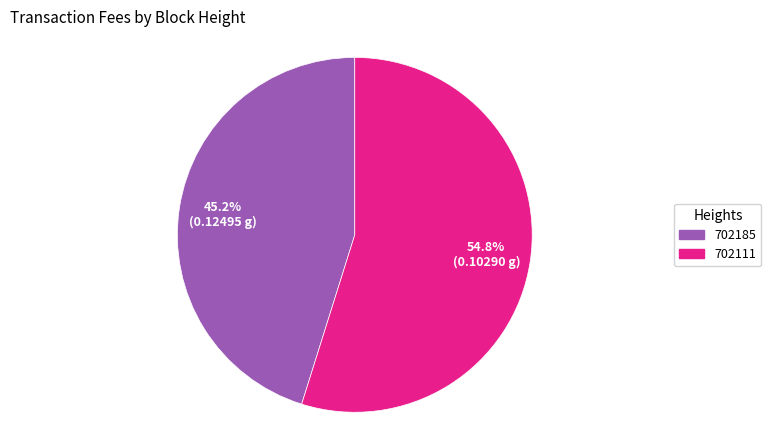

Count the number of slices in the pie.

2